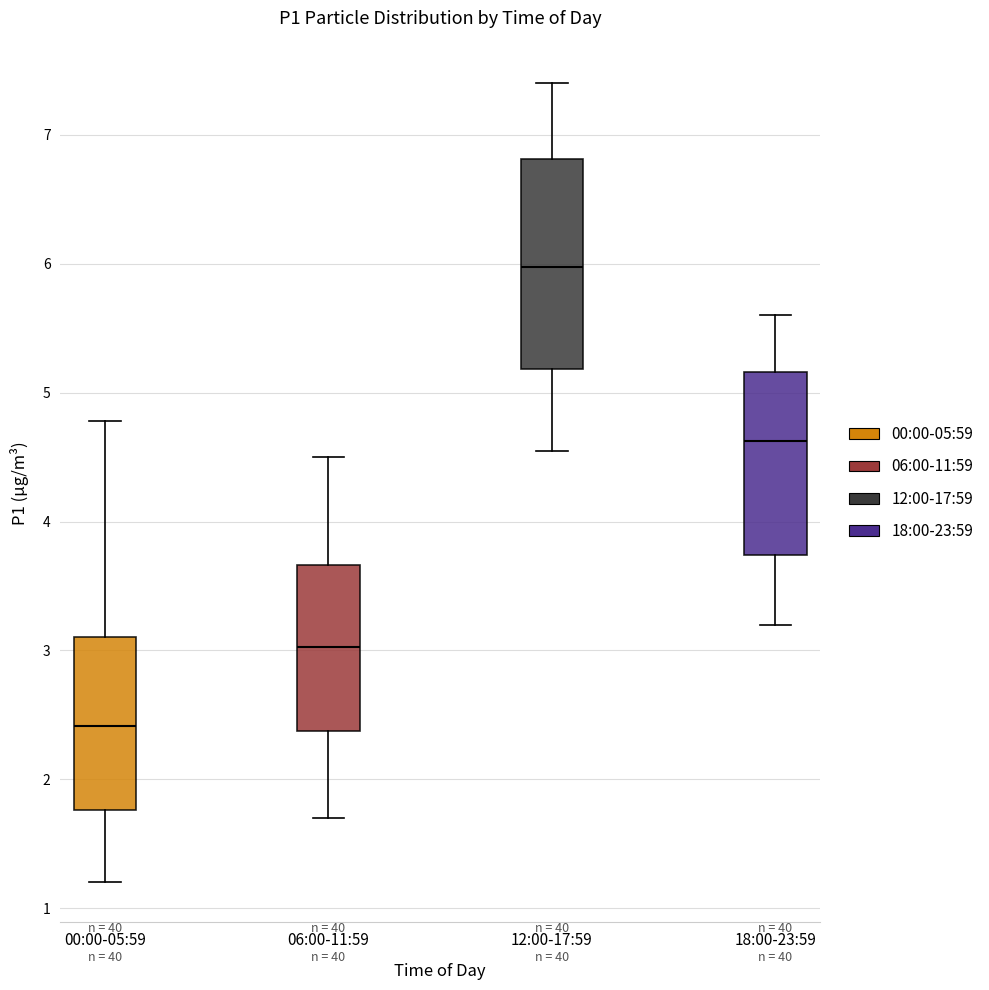

Reading left to right, read every box against the y-axis: the position of its median line, the range the box covers, and the ends of its whiskers. The values are not printed on the chart, so give them approximately, as read against the axis.

00:00-05:59: median 2.4, box 1.8 to 3.1, whiskers 1.2 to 4.8
06:00-11:59: median 3.0, box 2.4 to 3.7, whiskers 1.7 to 4.5
12:00-17:59: median 6.0, box 5.2 to 6.8, whiskers 4.6 to 7.4
18:00-23:59: median 4.6, box 3.7 to 5.2, whiskers 3.2 to 5.6